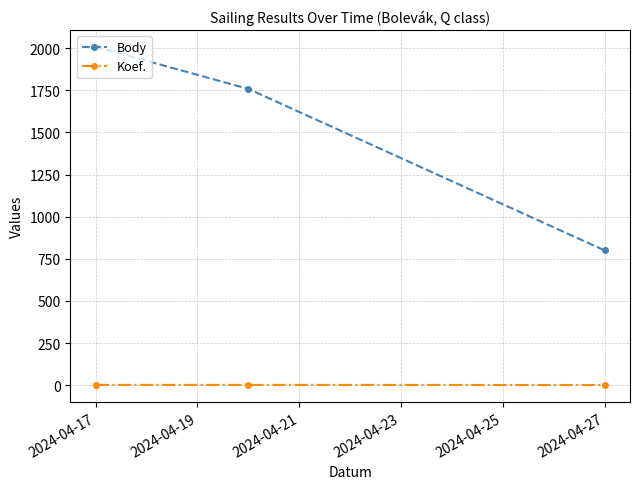

Which series has the largest range (max minus min)?

Body